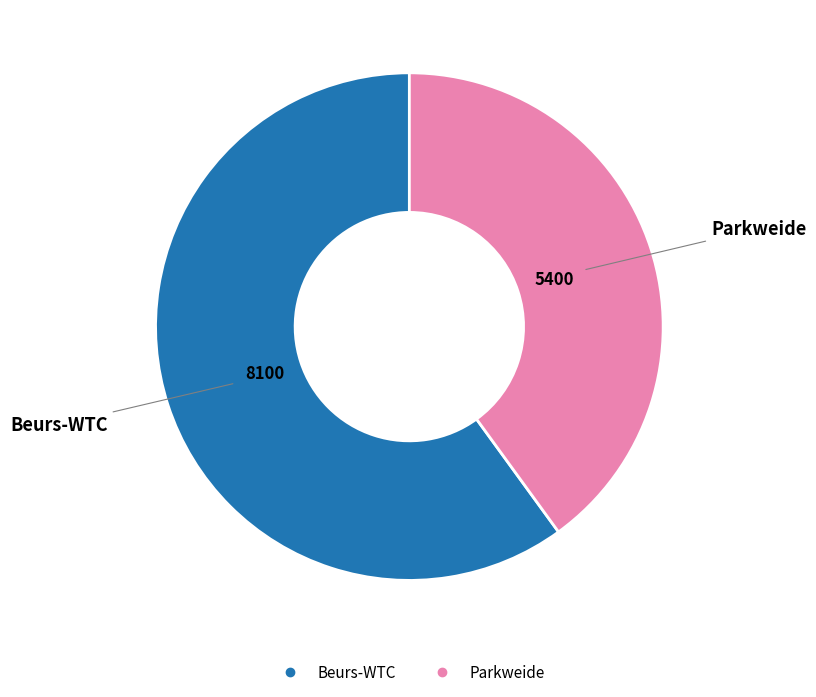

The Parkweide slice represents 40% of the pie. True or false?

True